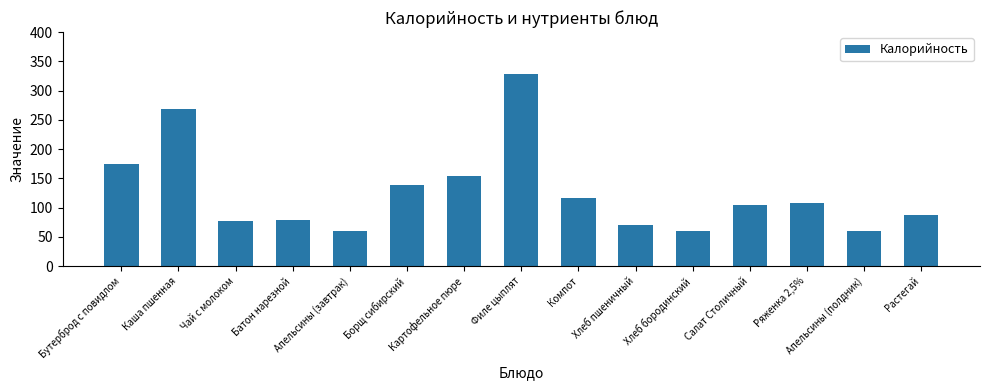

What is the value of the 5th bar from the left?

60.0